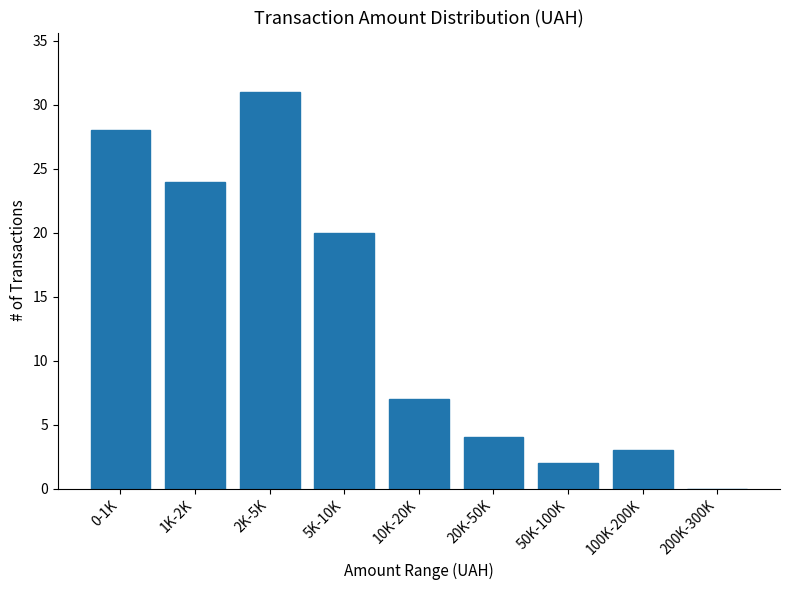

Reading left to right, transcribe all the data shown in this chart.

0-1K=28	1K-2K=24	2K-5K=31	5K-10K=20	10K-20K=7	20K-50K=4	50K-100K=2	100K-200K=3	200K-300K=0